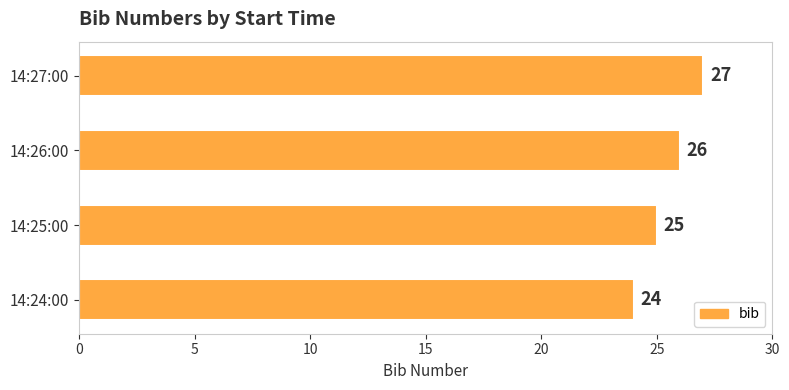

How many values are between 25 and 27?

3